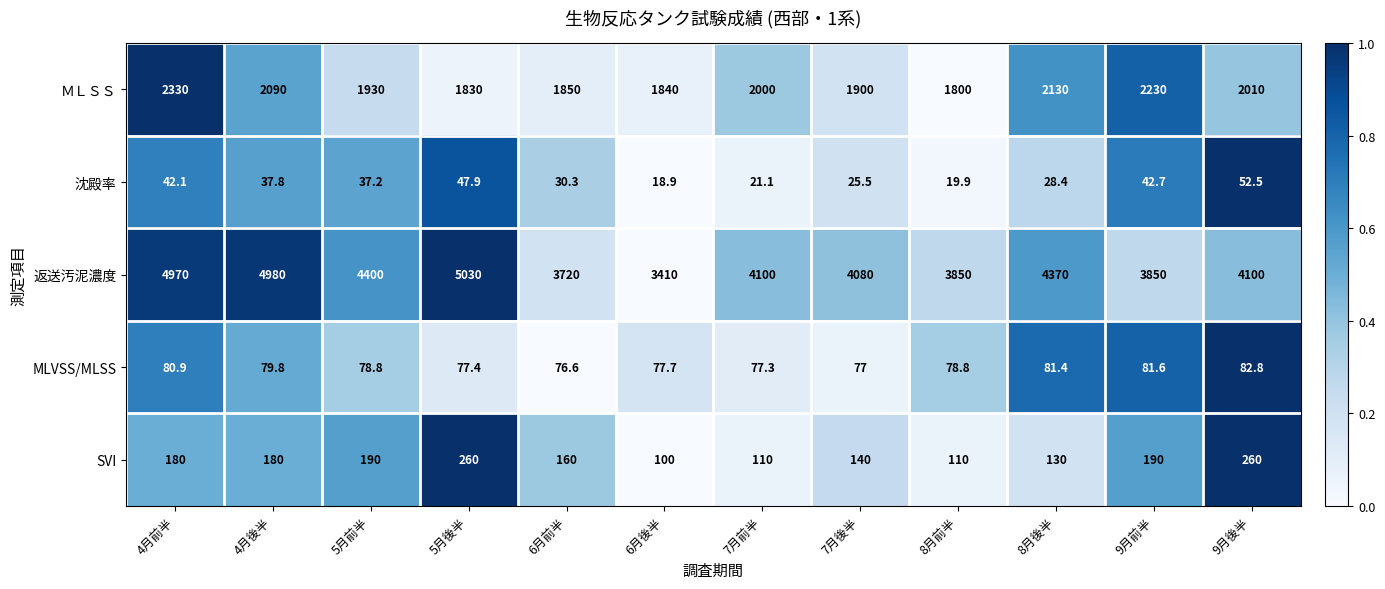

What is the average value of the 返送汚泥濃度 series?

4238.3